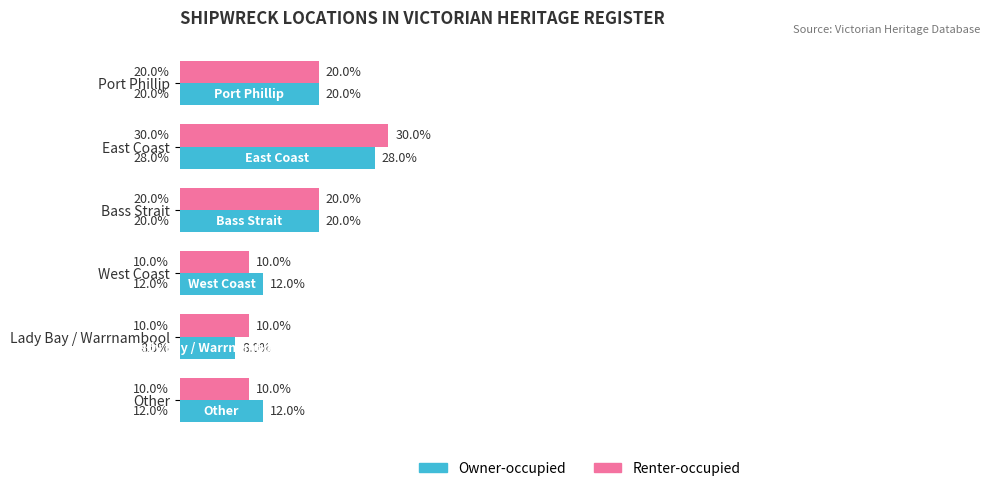

At which category does the chart reach its minimum across all series?

Lady Bay / Warrnambool